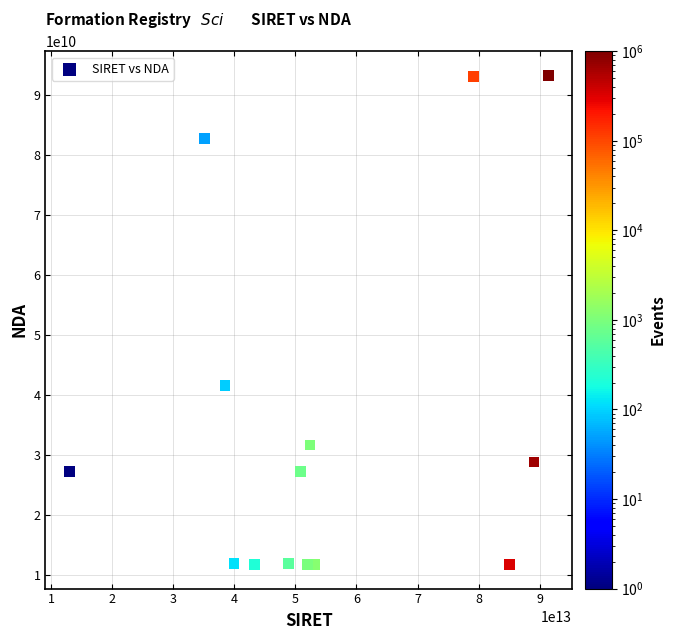

What Y value in the scatter plot is closest to 52442743194?

41570090057